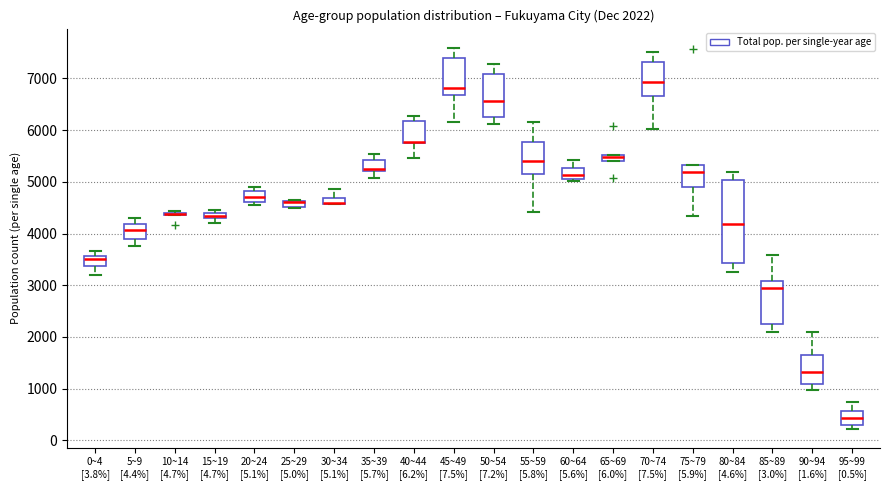

Comparing the boxes themselves (not the whiskers), which one is the tallest?

80~84 [4.6%]